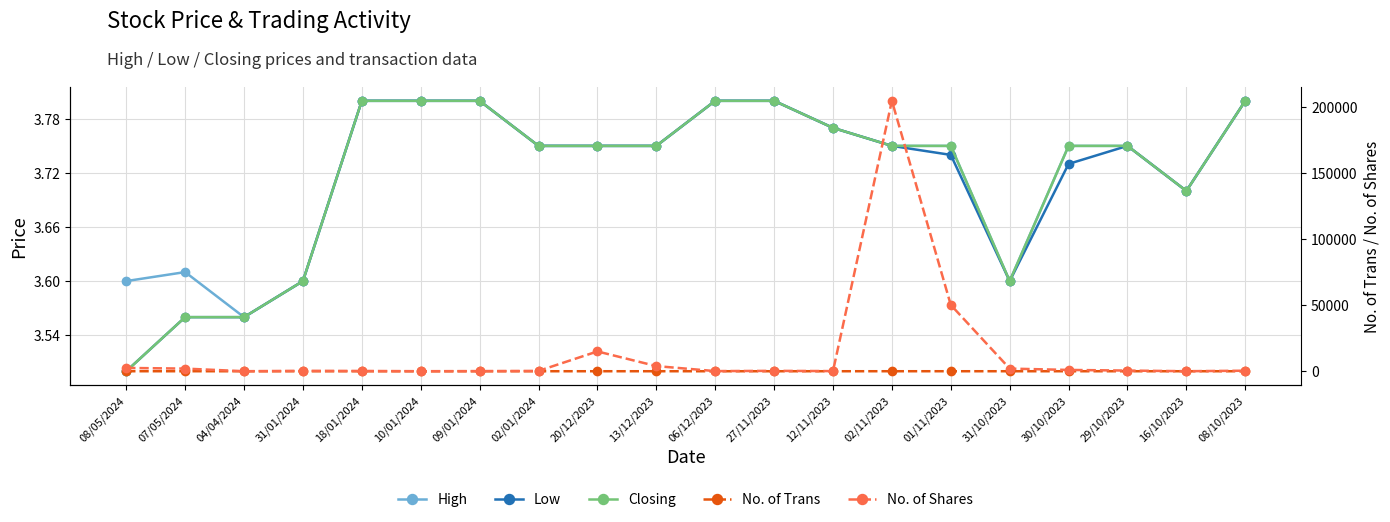

Which series has the largest total across all categories?

No. of Shares